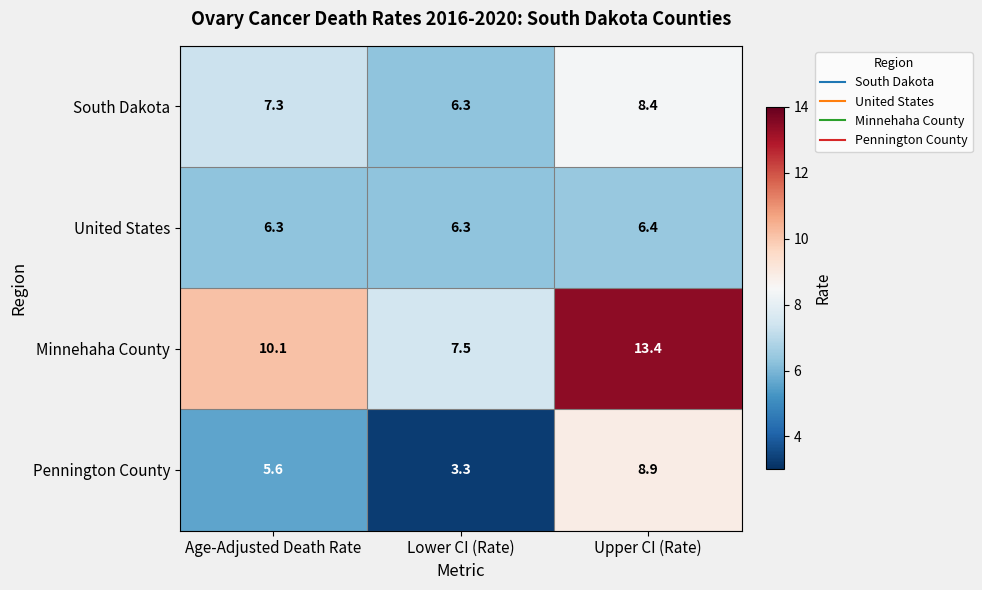

What is the average value of the South Dakota series?

7.3